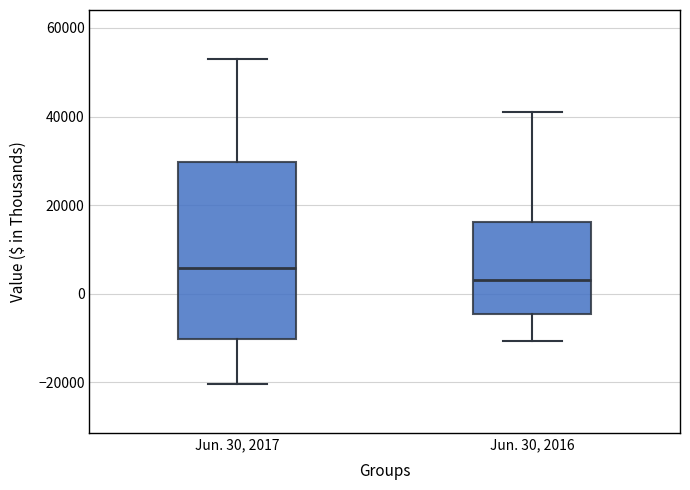

Comparing the boxes themselves (not the whiskers), which one is the tallest?

Jun. 30, 2017